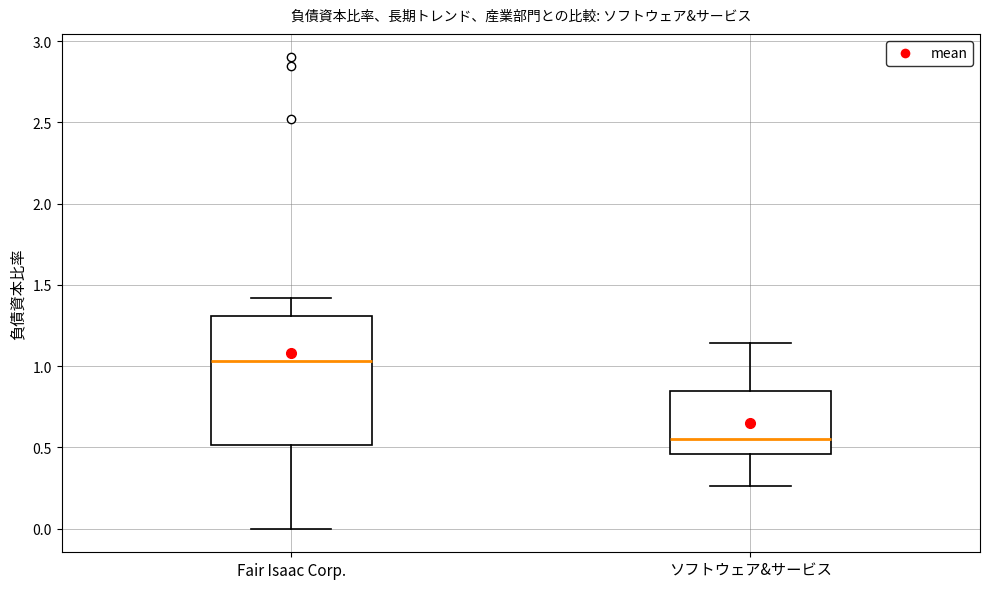

Where is the upper edge of the box for ソフトウェア&サービス on the y-axis? The values are not printed on the chart, so give them approximately, as read against the axis.

0.85